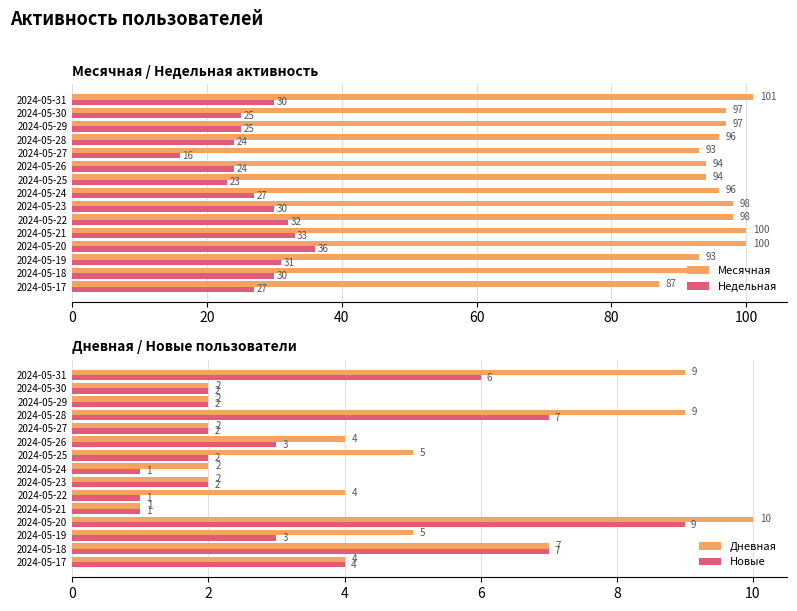

What is the lowest value of the Недельная series?

16